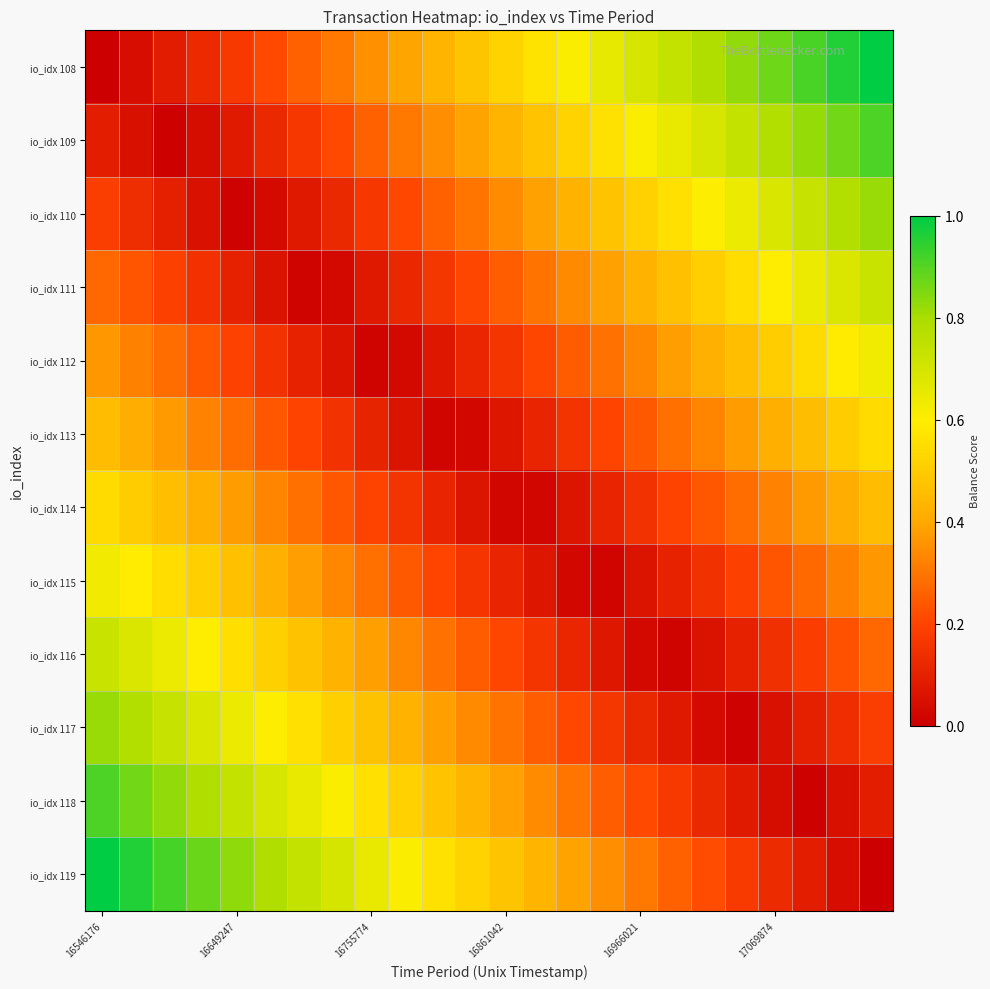

Which category has the lowest value across all series?

16546176